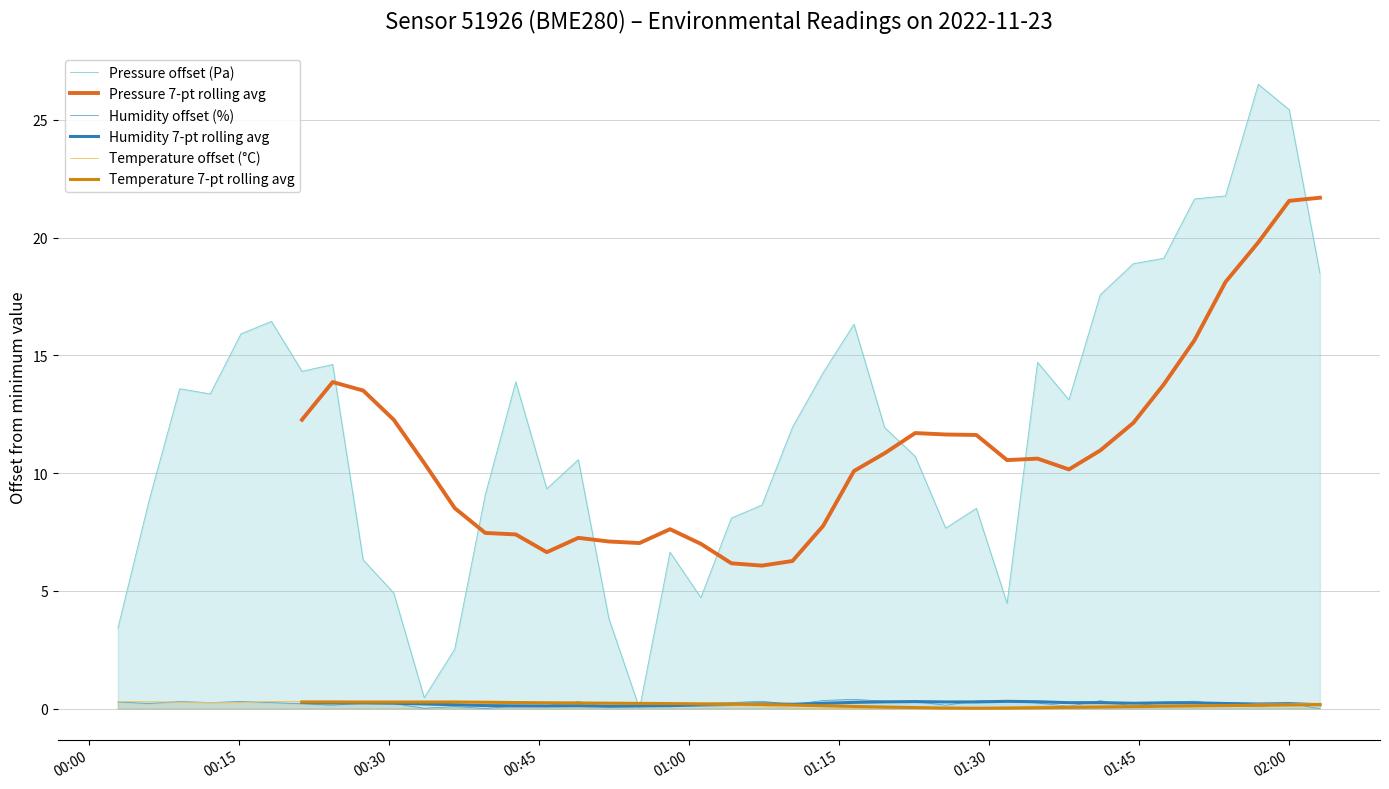

What is the value of the Pressure offset (Pa) point at the 15th from the left?

9.3